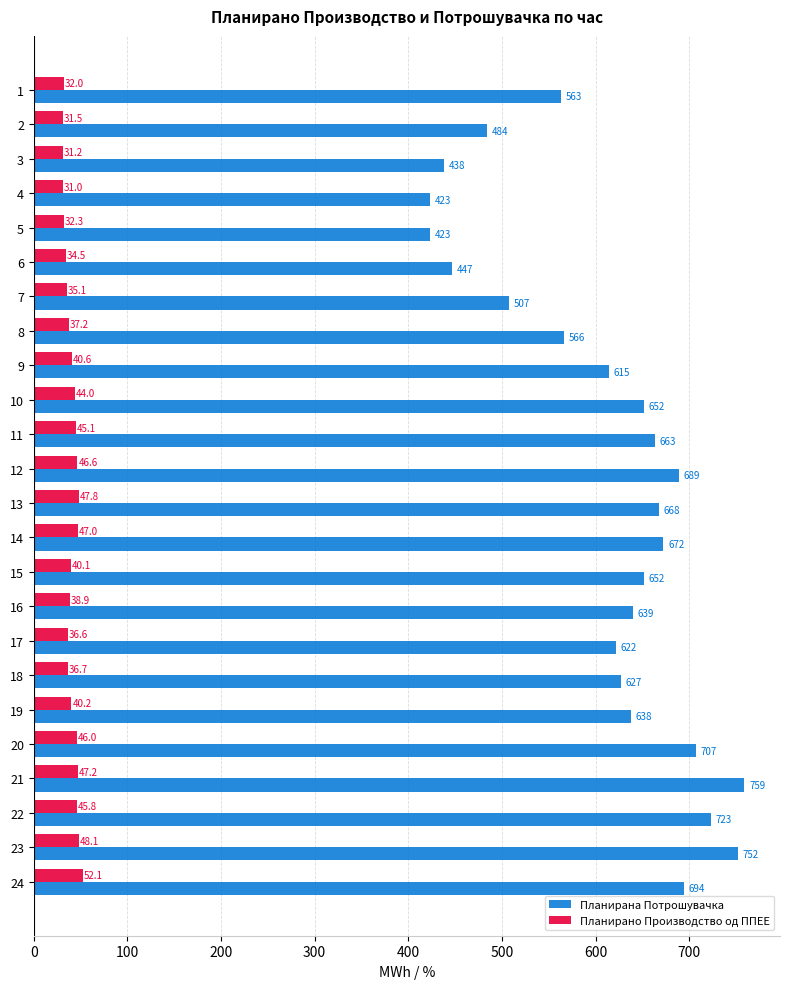

List the series in order of their overall mean, lowest first.

Планирано Производство од ППЕЕ, Планирана Потрошувачка